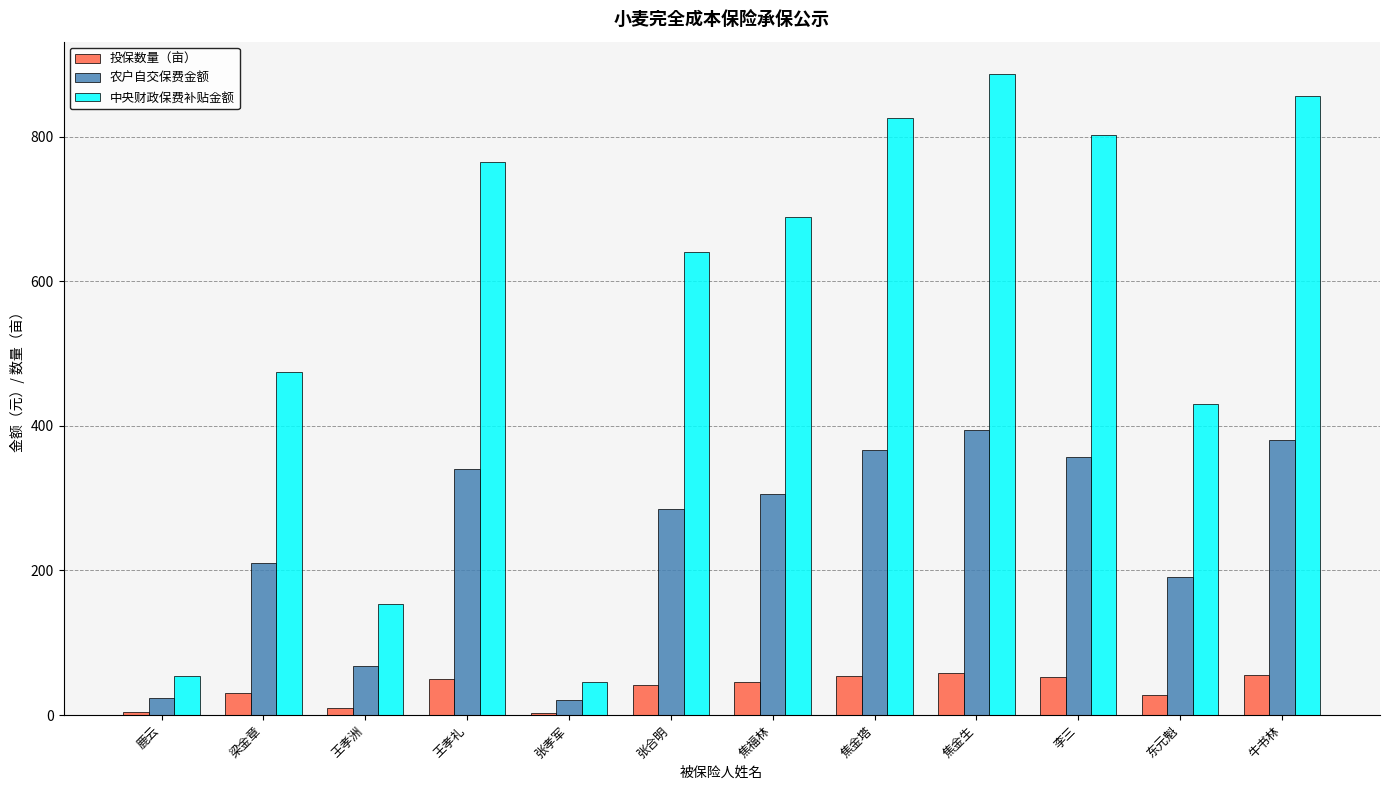

Which series has the widest spread of values?

中央财政保费补贴金额